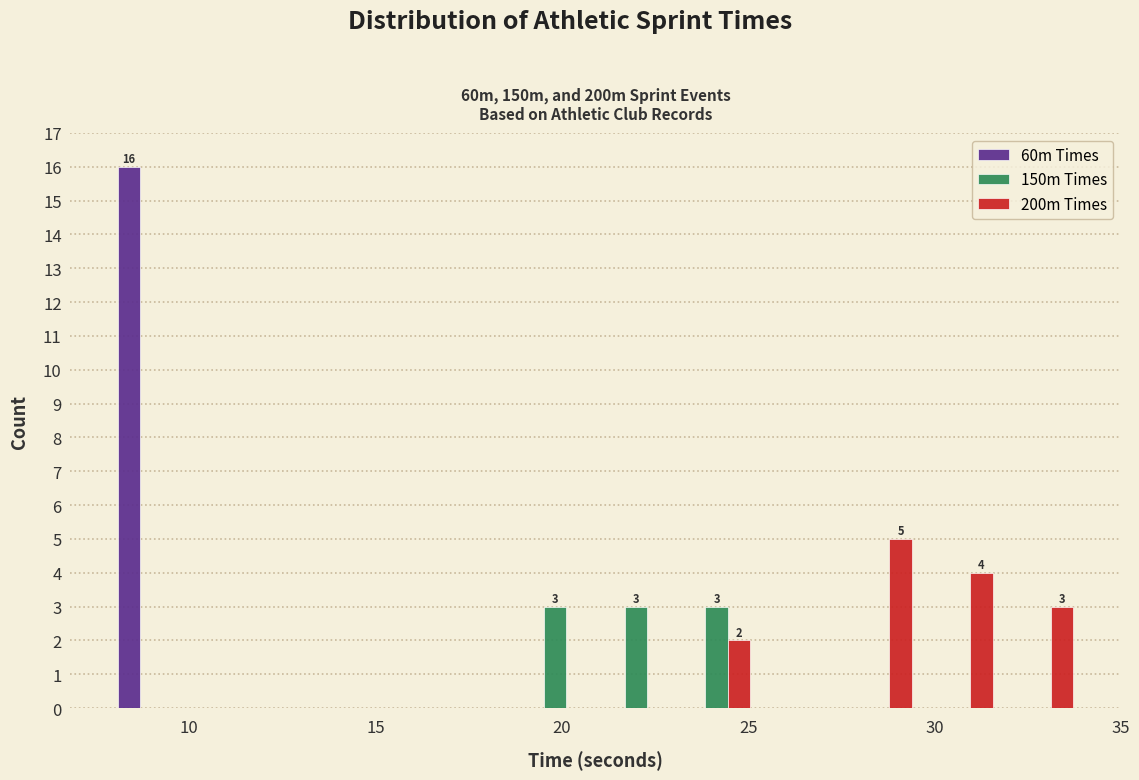

In the 200m Times series, which range on the x-axis has the tallest bar?

27.5 to 29.5